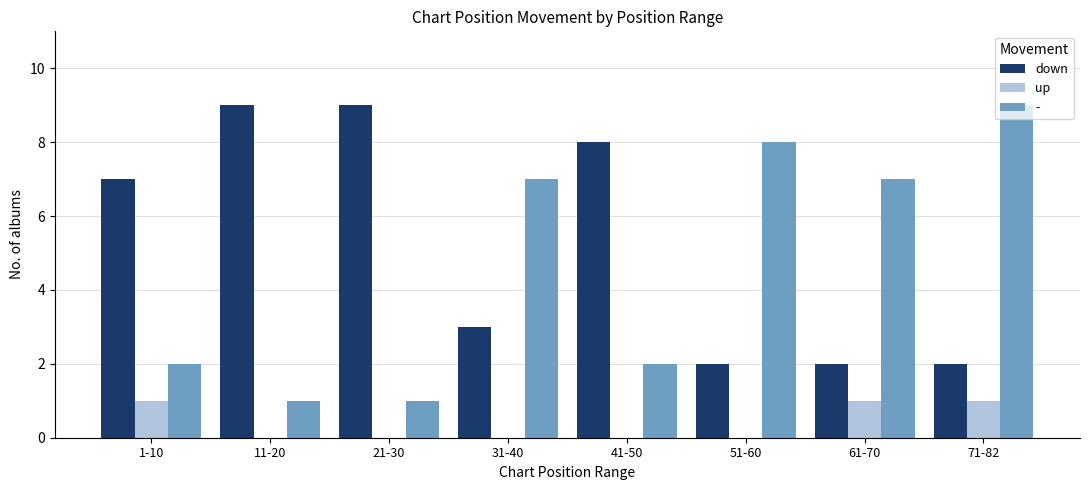

What is the maximum value shown in the chart?

9